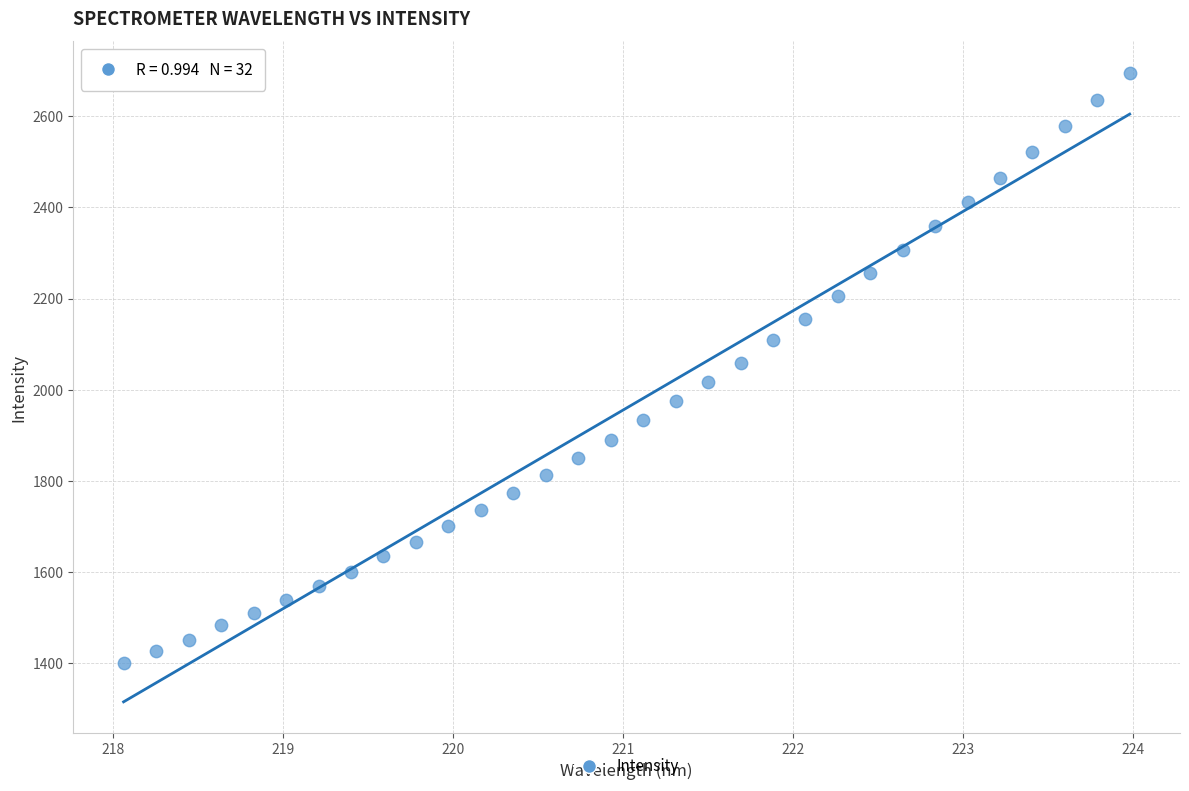

What is the range of Y values (max minus min)?

1293.6